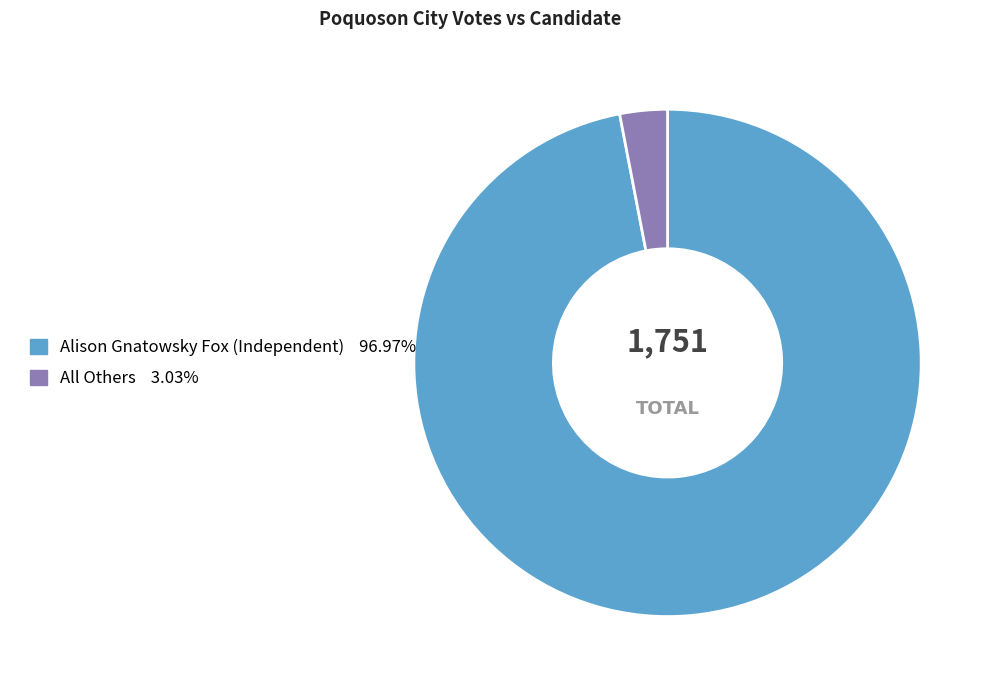

Is it true that All Others is 3% of the pie?

True